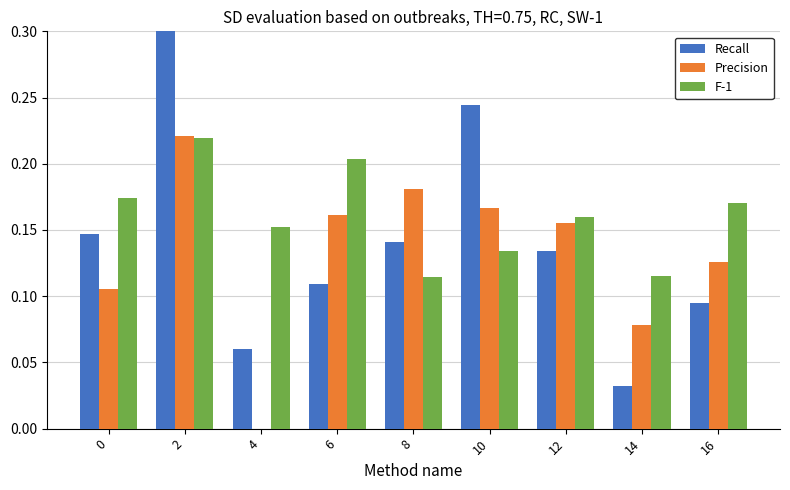

Which series has the largest total across all categories?

F-1